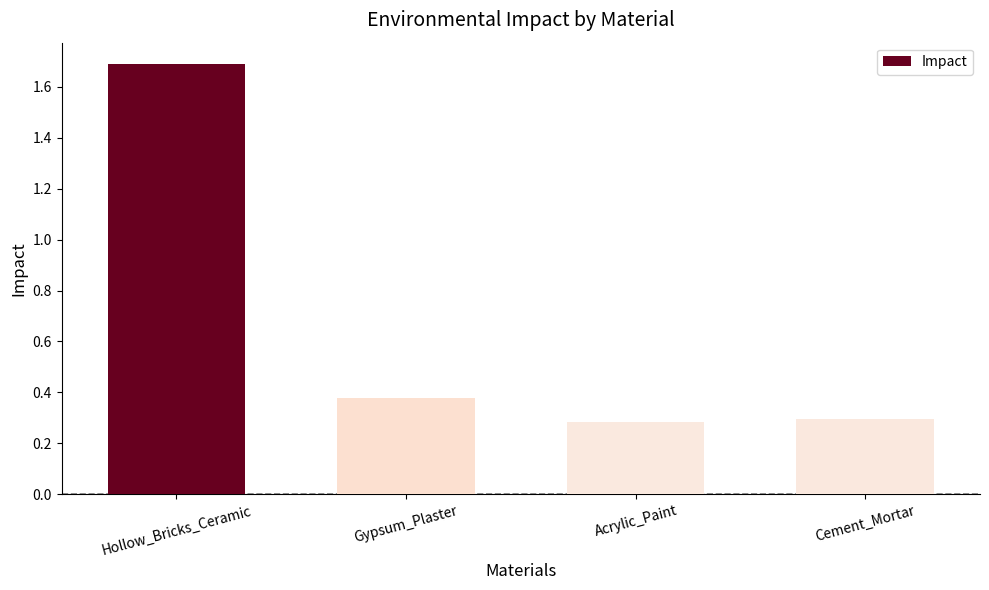

True or false: the data shows 0.3 at Cement_Mortar.

True